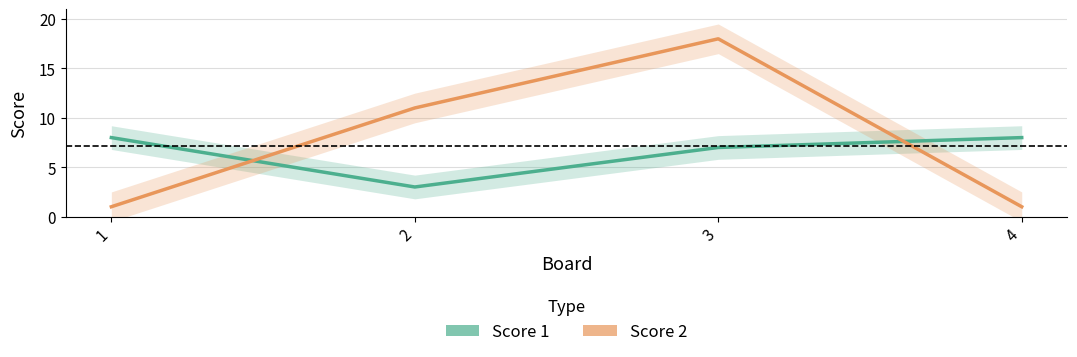

What is the value of the Score 1 point at the 1st from the left?

8